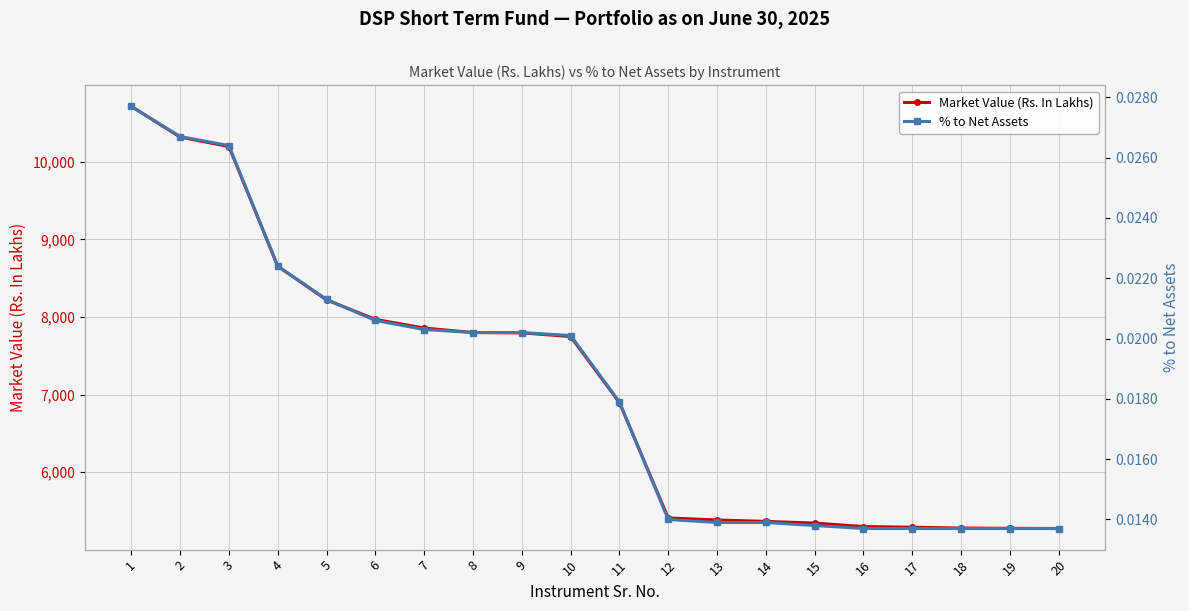

What is the value of the Market Value (Rs. In Lakhs) point at the 2nd from the left?

10317.2